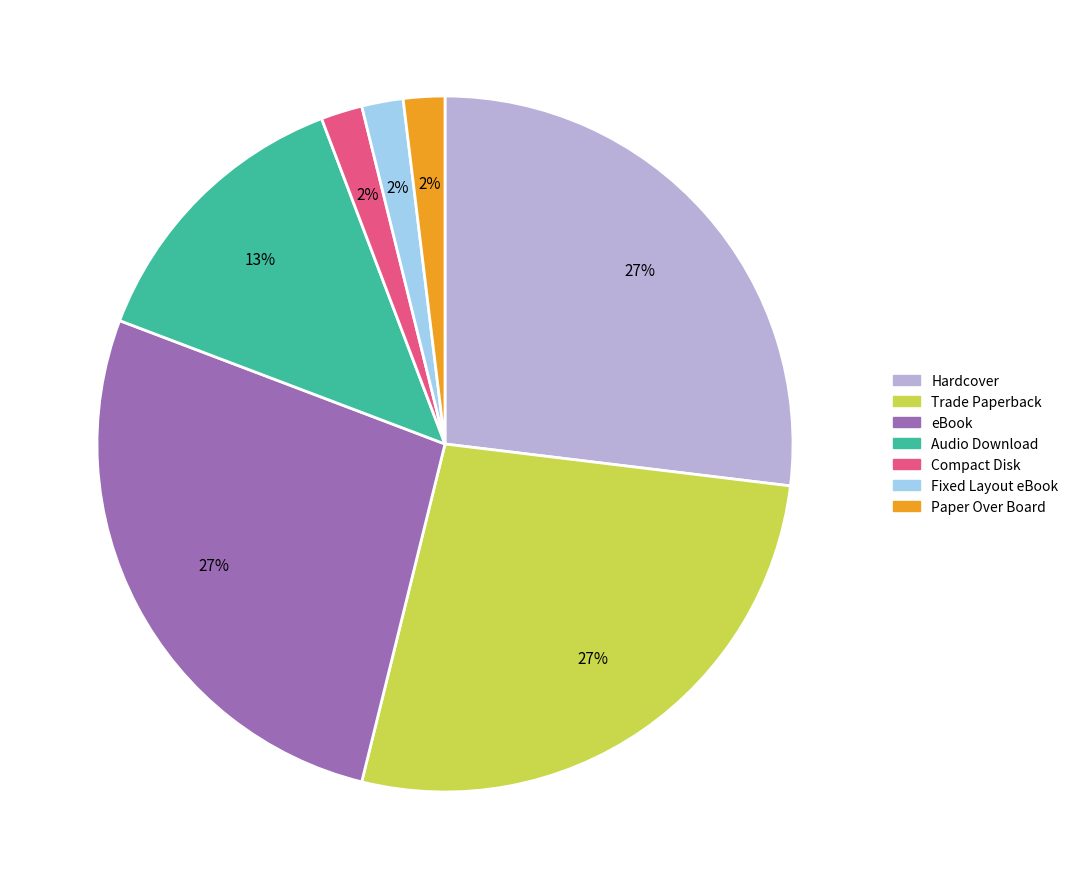

Approximately how many times larger is the value at Paper Over Board compared to Compact Disk?

1.0